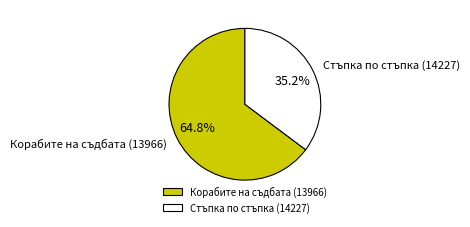

True or false: Стъпка по стъпка (14227) accounts for 42% of the total.

False